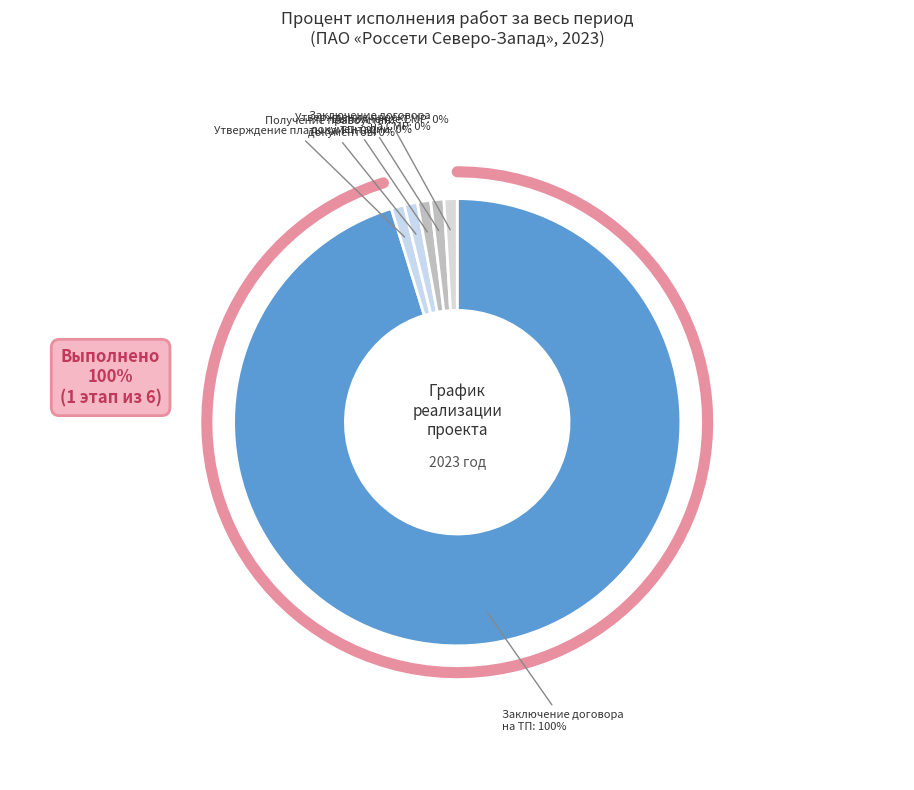

The Заключение договора на ТП slice represents 100% of the pie. True or false?

True